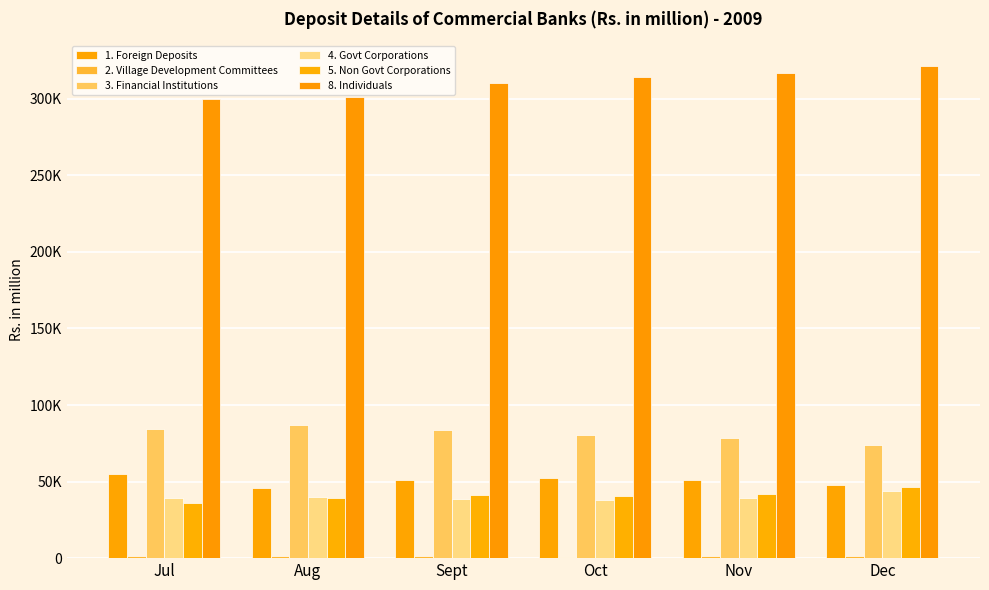

What is the sum of all 2. Village Development Committees values?

6829.8